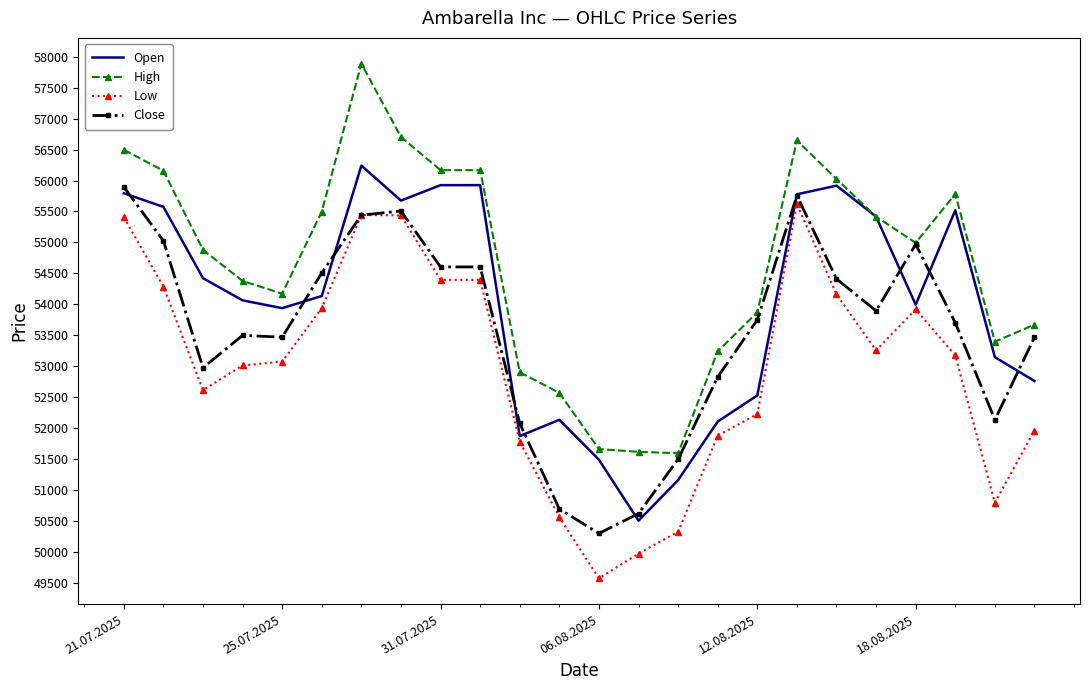

What is the sum of all Close values?

1285656